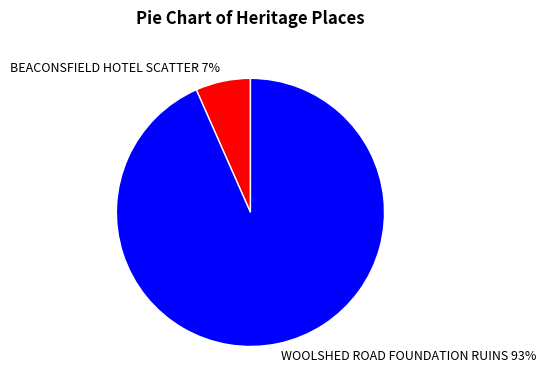

The WOOLSHED ROAD FOUNDATION RUINS slice represents 99% of the pie. True or false?

False